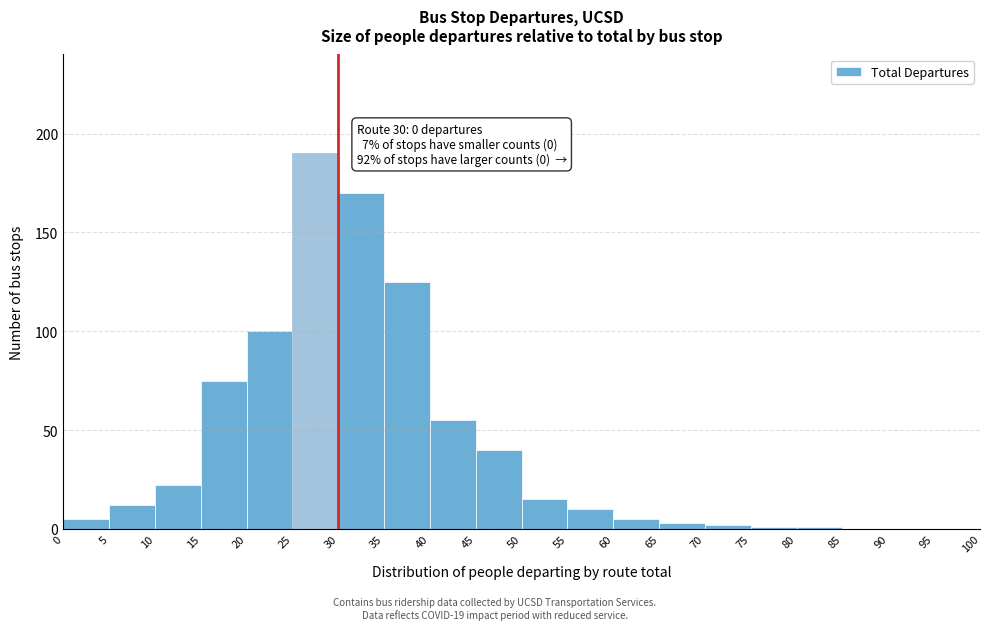

Which range on the x-axis has the tallest bar?

25 to 30